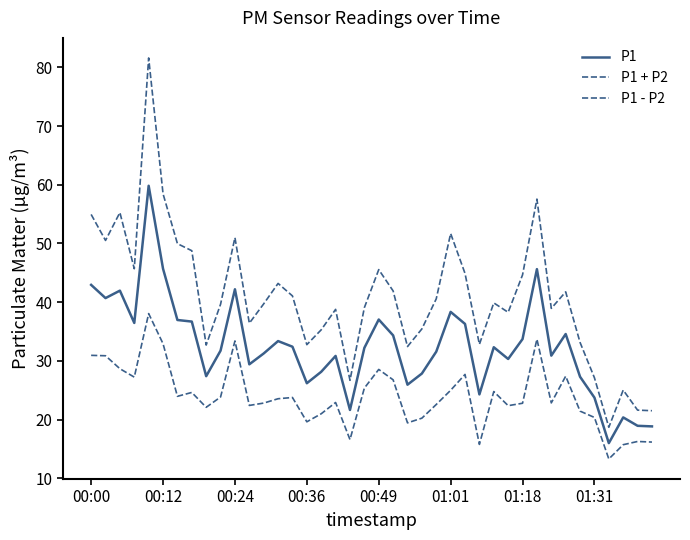

How many lines are shown in the chart?

3